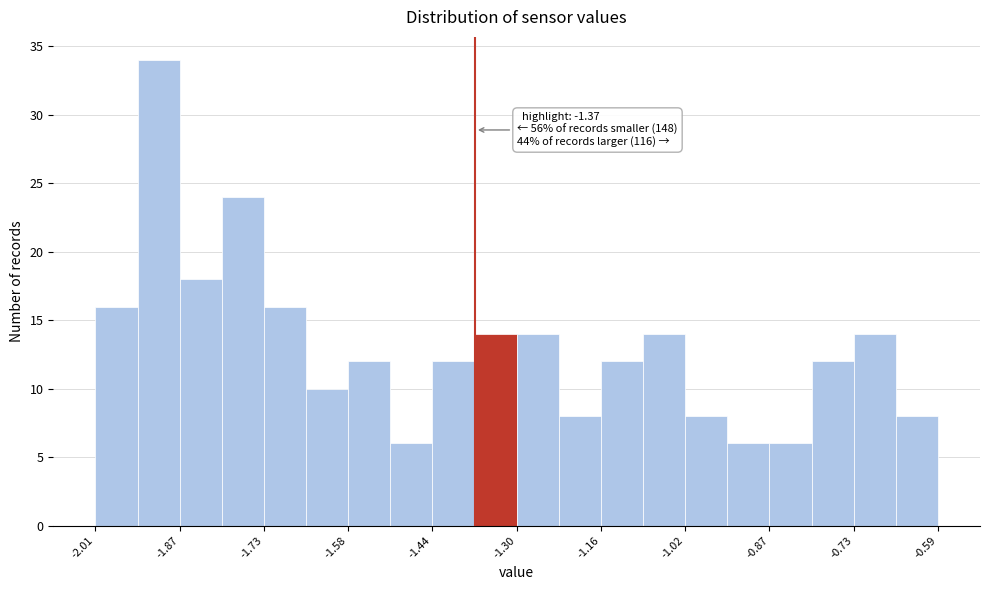

Around what value on the x-axis is the tallest bar? Give the approximate position of its centre, as read against the axis.

-1.90